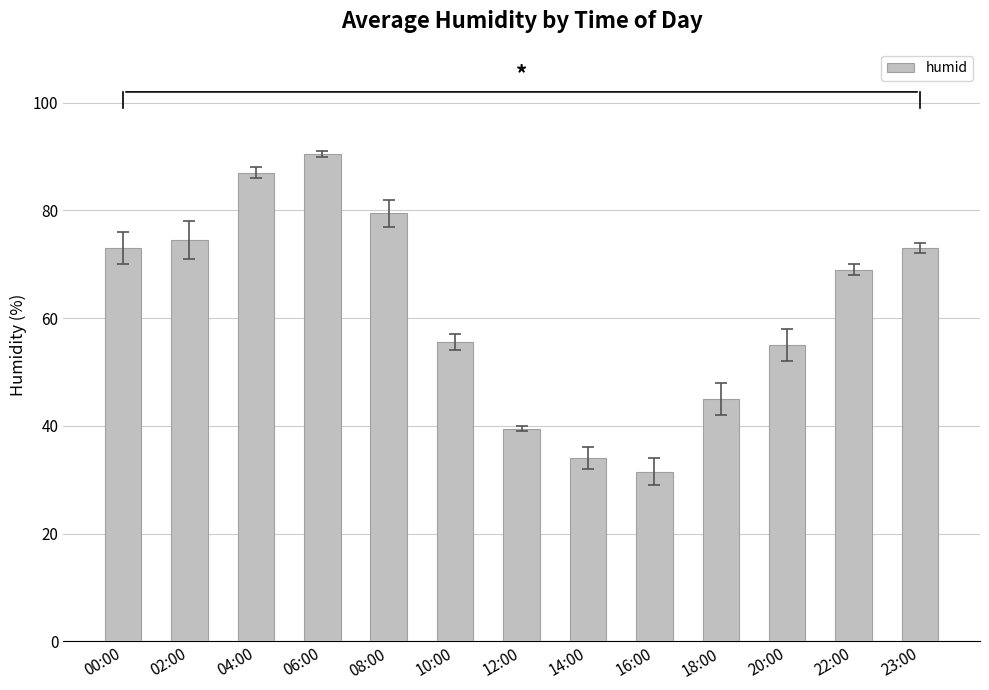

What is the difference between the maximum and minimum values?

59.0